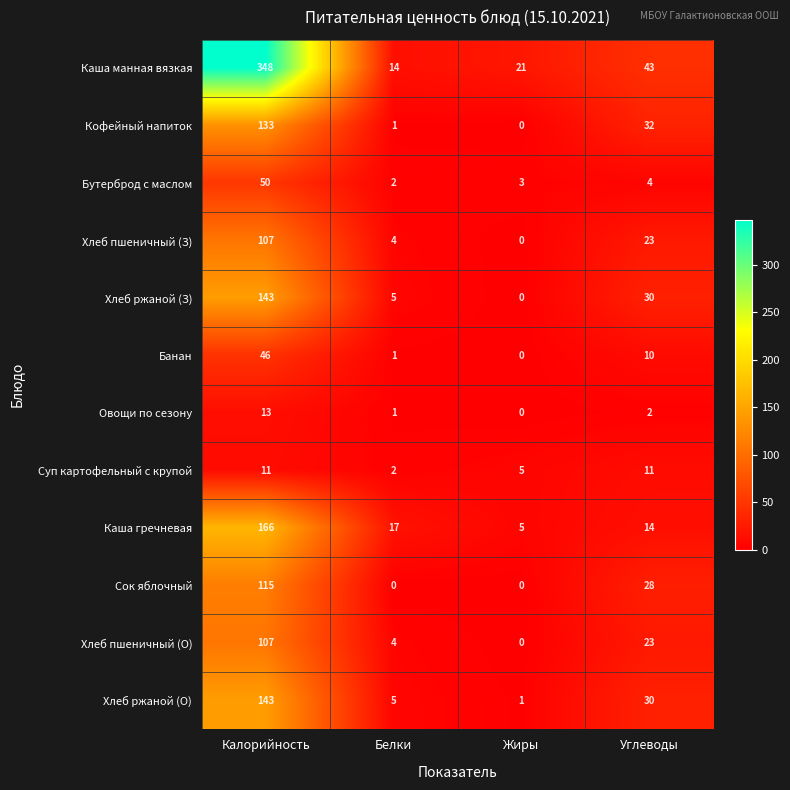

What is the difference between the maximum and minimum values in the Хлеб пшеничный (З) series?

107